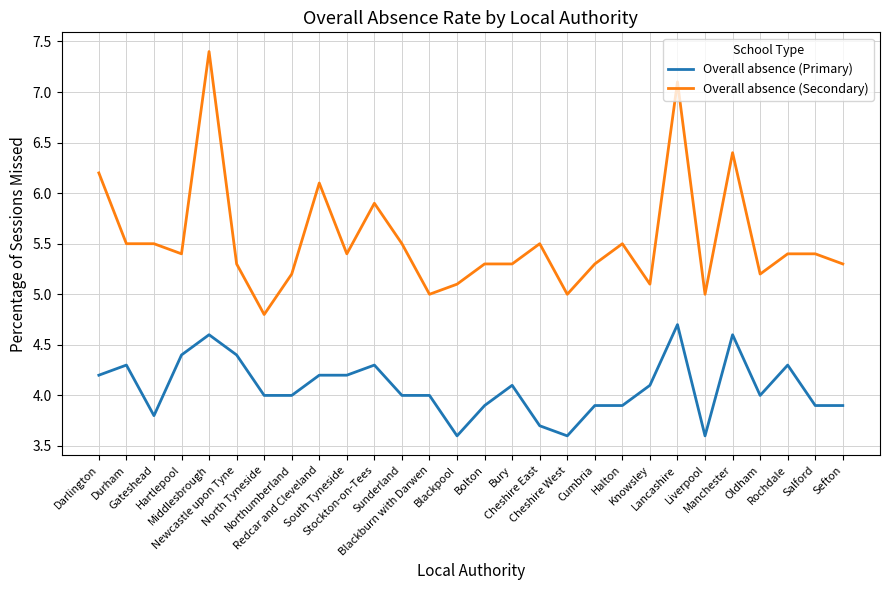

True or false: Overall absence (Secondary) and Overall absence (Primary) cross at least once.

False